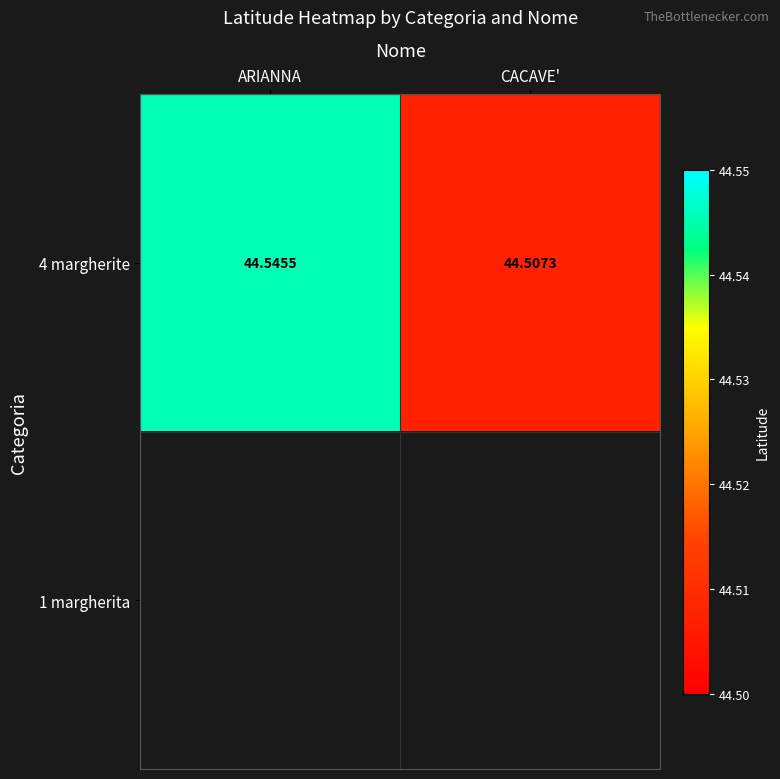

At which label does 4 margherite reach its minimum?

CACAVE'